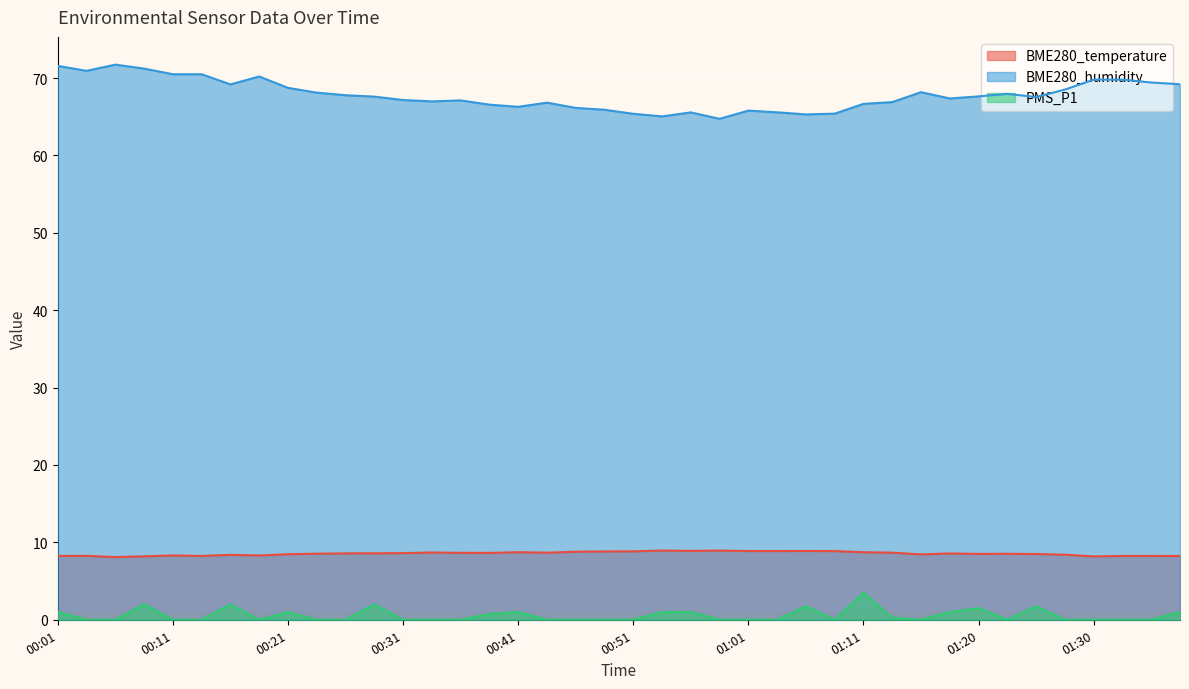

What is the total value across all series at 01:13?

75.8